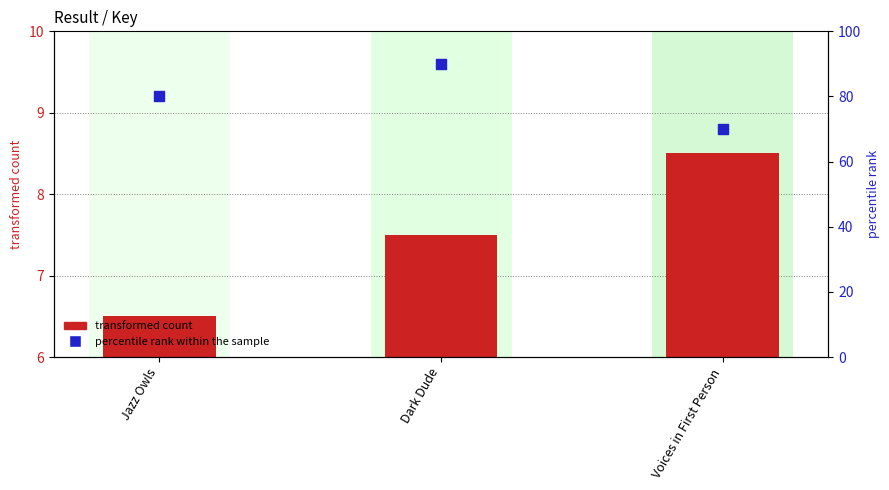

Which series has the largest total across all categories?

percentile rank within the sample